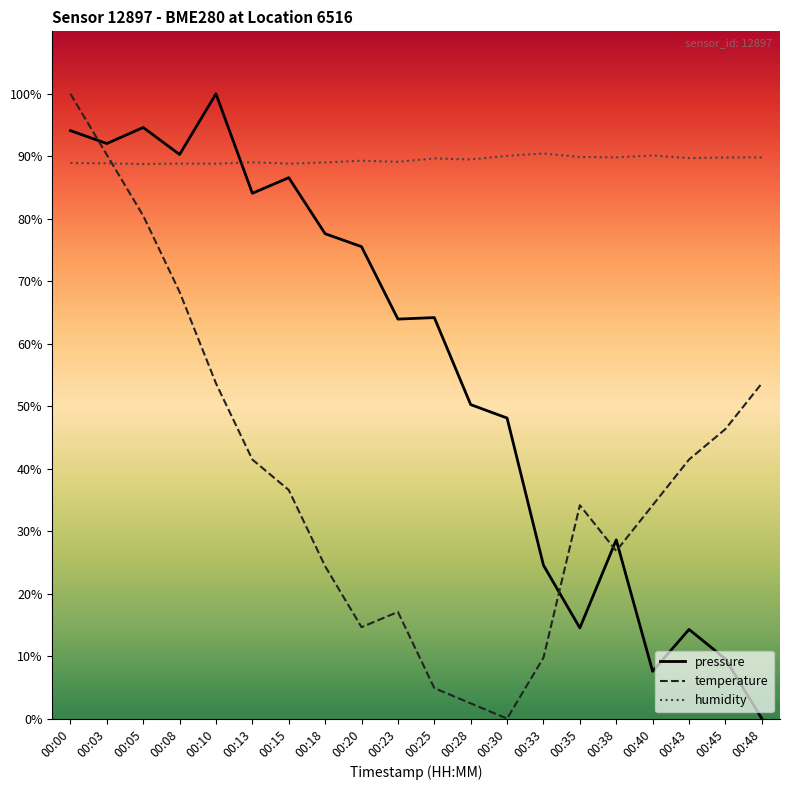

What is the greatest value displayed?

100.0